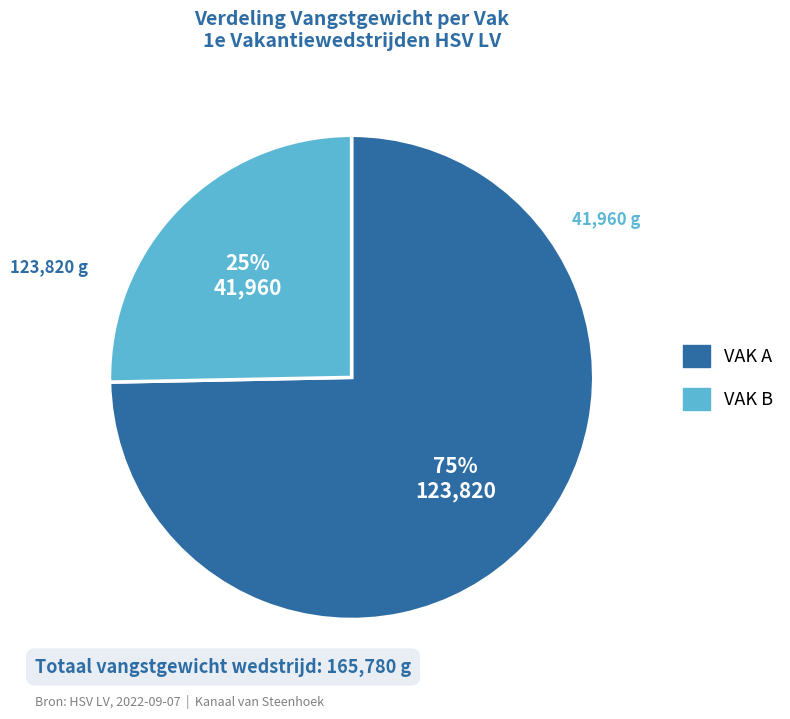

How many slices are in this pie chart?

2